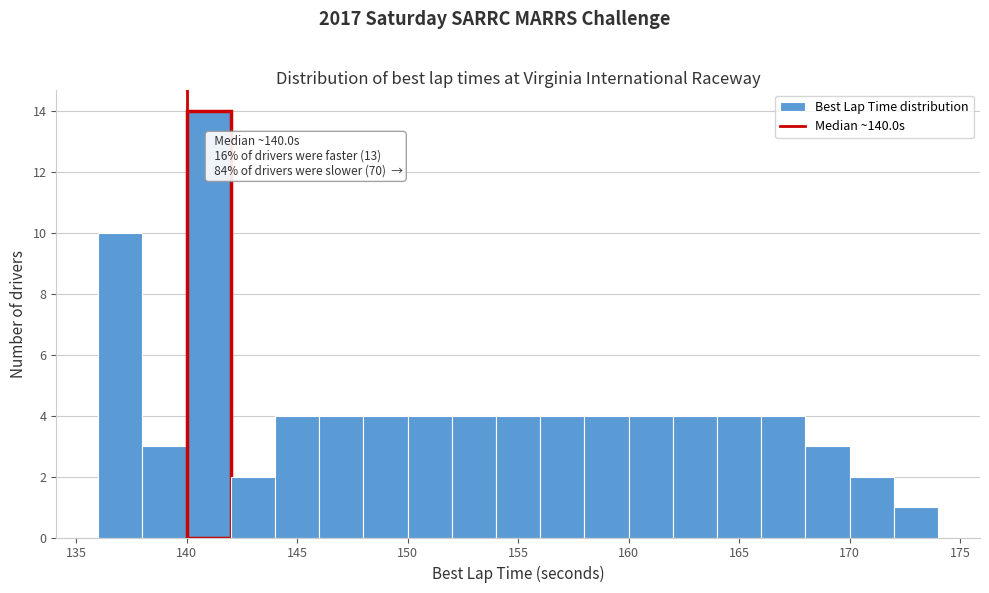

Which range on the x-axis has the tallest bar?

140 to 142